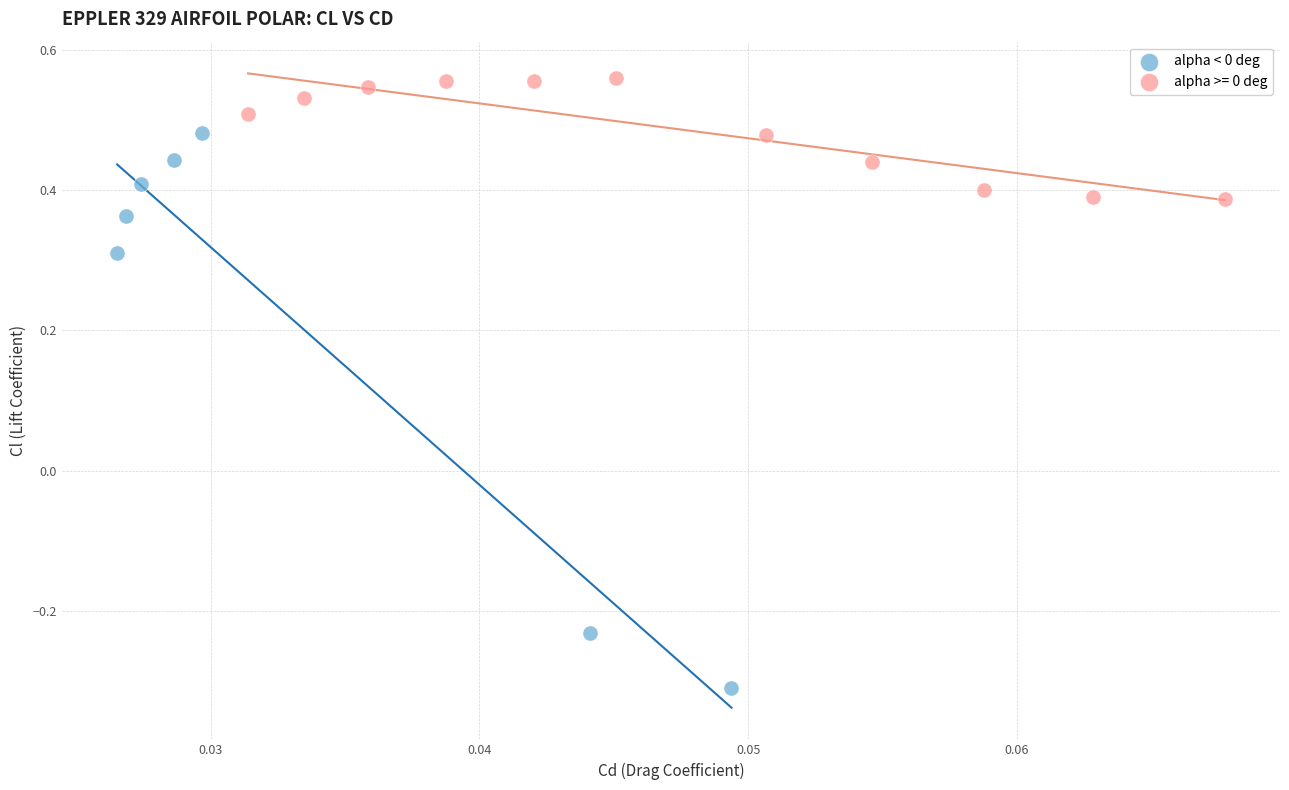

Which series has the largest Y range (max minus min)?

alpha < 0 deg